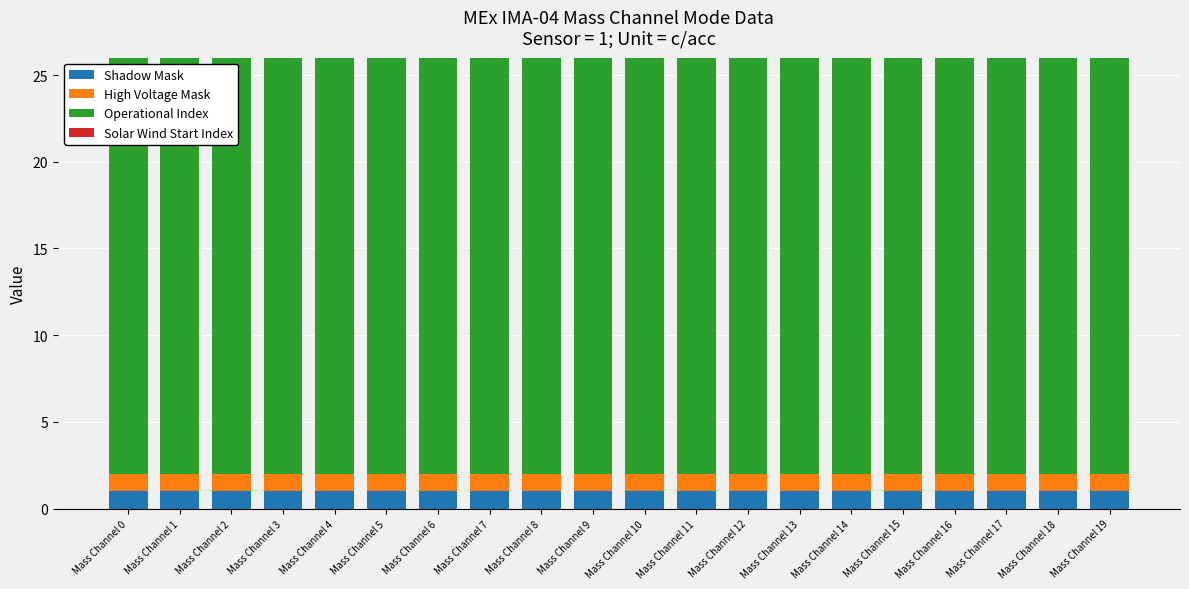

Is it true that Shadow Mask equals 1 at Mass Channel 6?

True